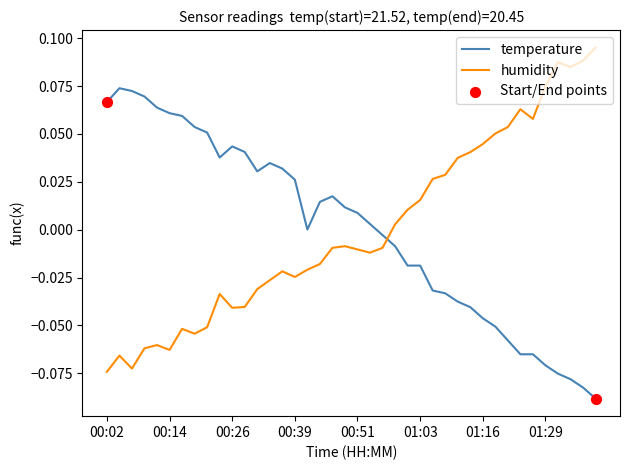

True or false: temperature and humidity intersect in this chart.

True